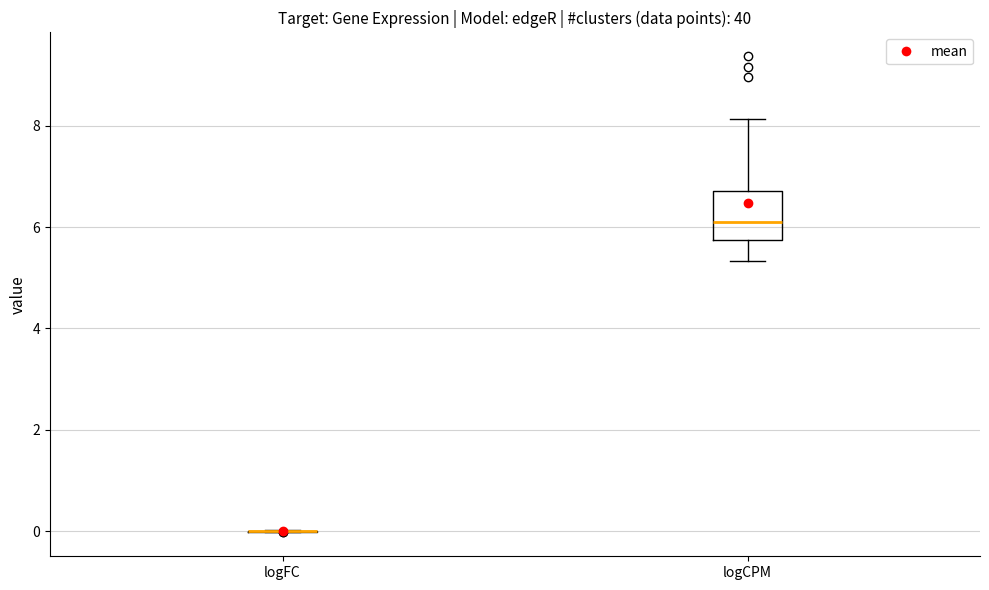

Reading left to right, transcribe this box plot: for each box, give where its median line is, the range the box spans, and where its two whiskers end, as read against the y-axis. The values are not printed on the chart, so give them approximately, as read against the axis.

logFC: box collapsed to a line at 0.0, whiskers 0.0 to 0.0
logCPM: median 6.0, box 5.8 to 6.8, whiskers 5.4 to 8.2